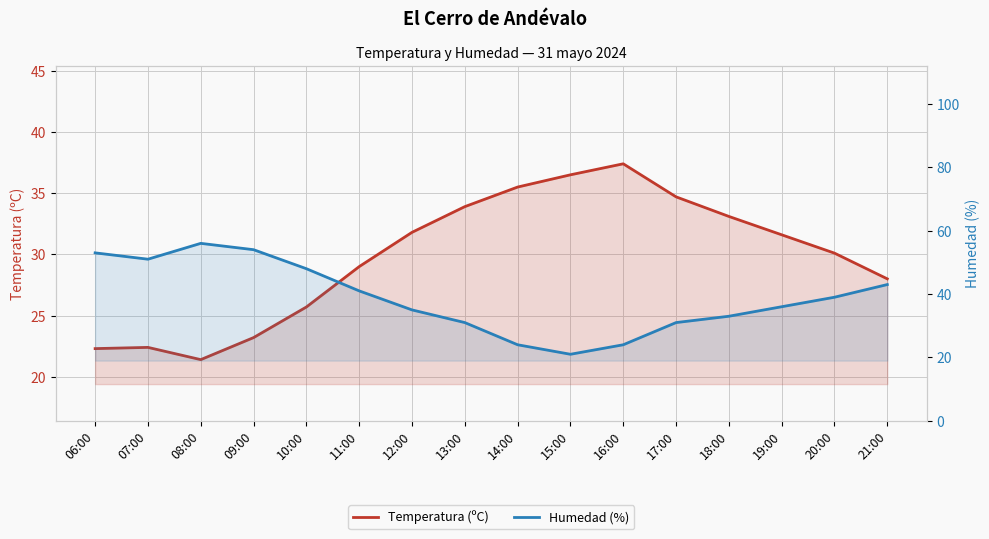

What is the average value of the Humedad (%) series?

38.8